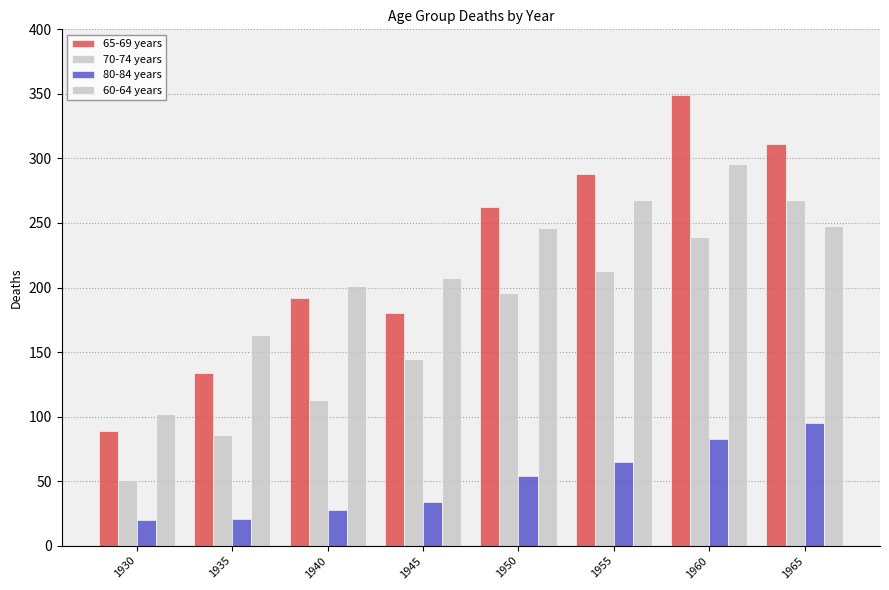

What is the value of the 60-64 years bar at the 1st from the left?

102